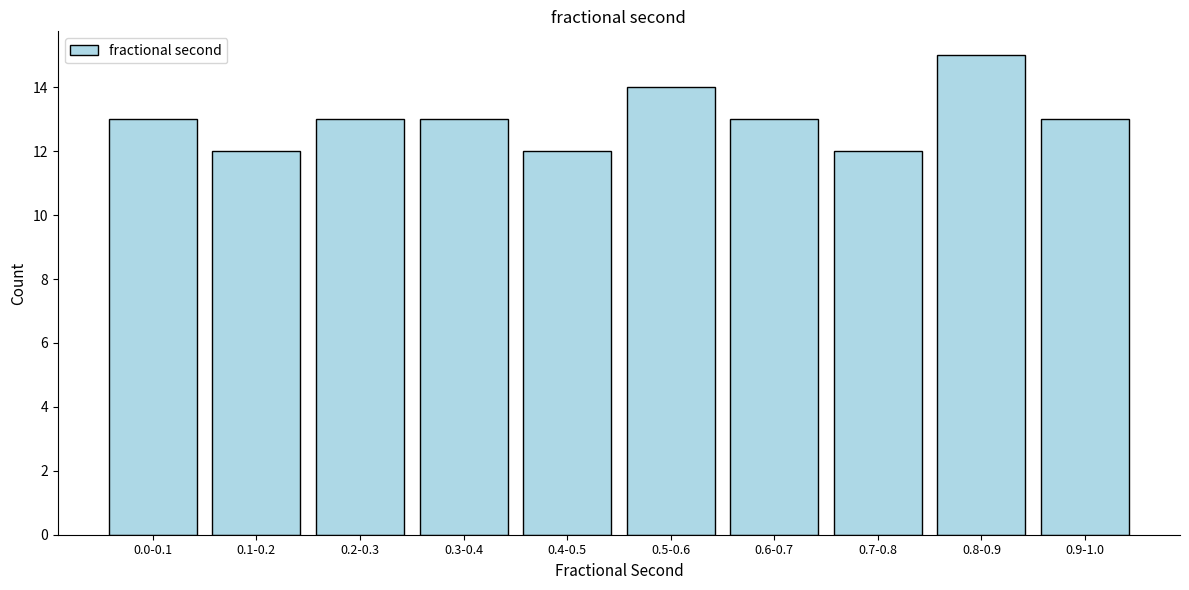

Reading left to right, transcribe all the data shown in this chart.

0.0-0.1=13	0.1-0.2=12	0.2-0.3=13	0.3-0.4=13	0.4-0.5=12	0.5-0.6=14	0.6-0.7=13	0.7-0.8=12	0.8-0.9=15	0.9-1.0=13